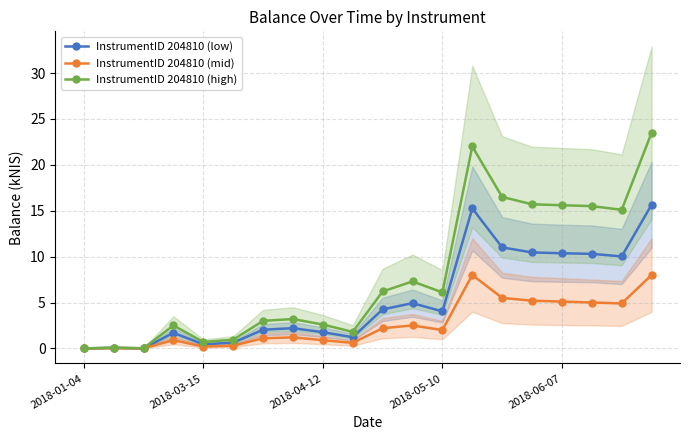

True or false: InstrumentID 204810 (low) has a value of 18.0 at 2018-06-07.

False